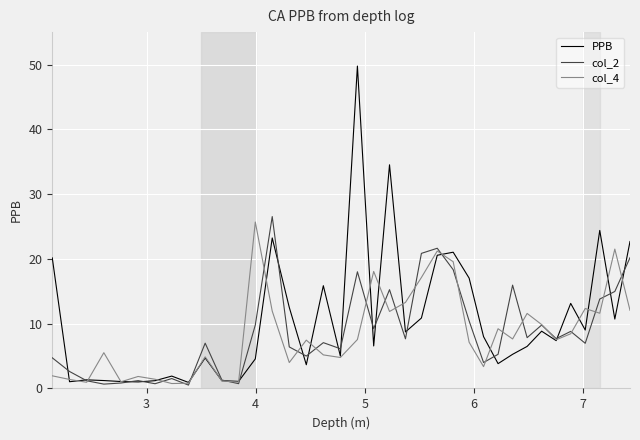

What is the maximum value for PPB?

49.8